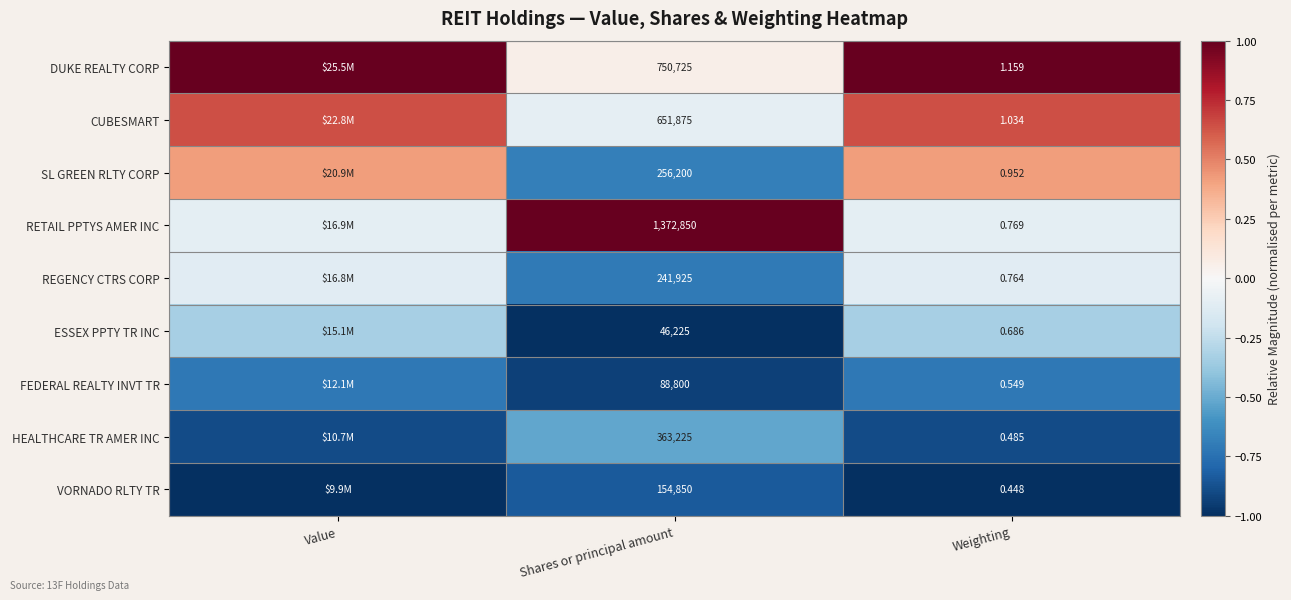

At Shares or principal amount, list the series in order from smallest to largest.

ESSEX PPTY TR INC, FEDERAL REALTY INVT TR, VORNADO RLTY TR, REGENCY CTRS CORP, SL GREEN RLTY CORP, HEALTHCARE TR AMER INC, CUBESMART, DUKE REALTY CORP, RETAIL PPTYS AMER INC